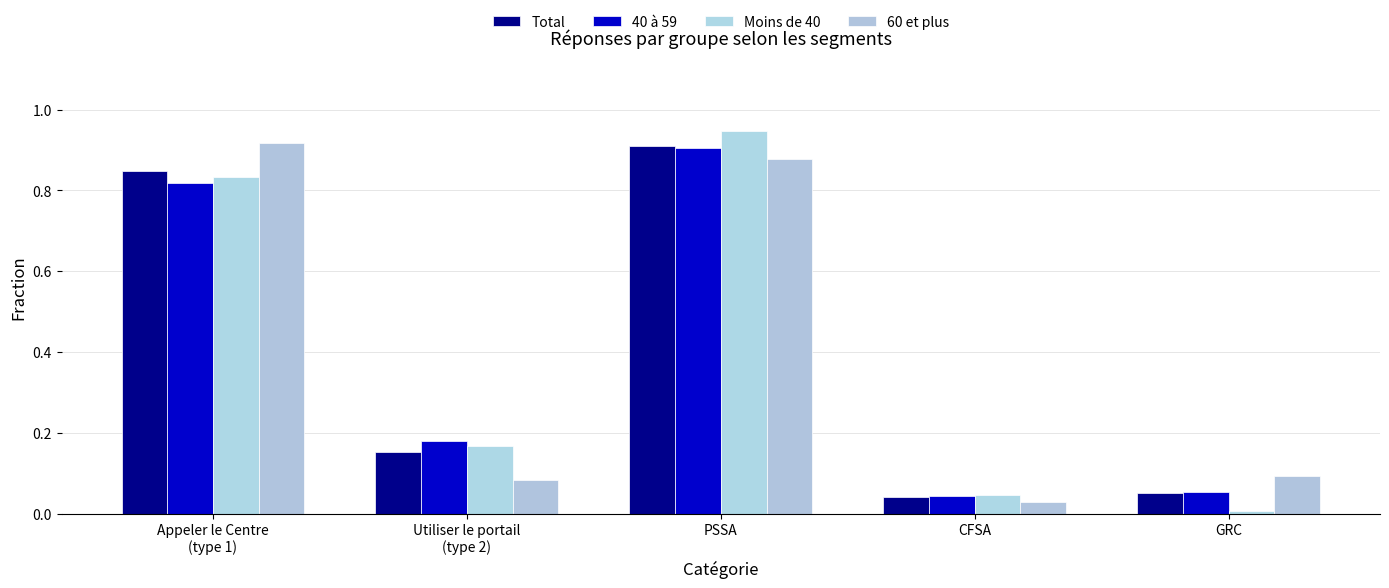

Is it true that 40 à 59 equals 1.2 at PSSA?

False